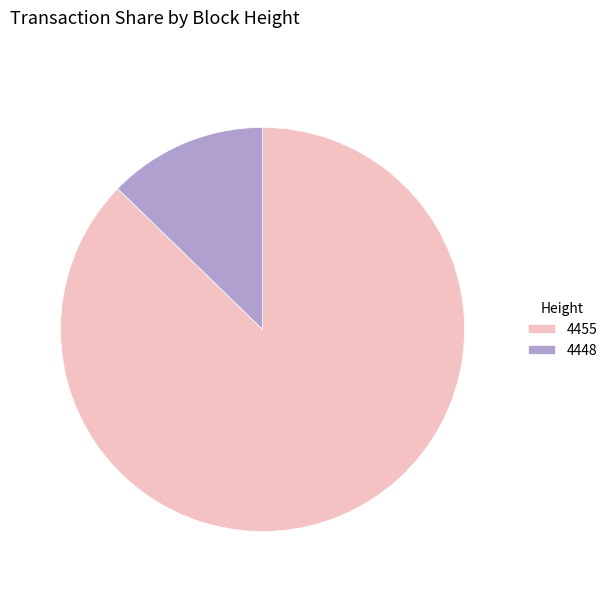

Rank the categories by value from highest to lowest.

4455, 4448